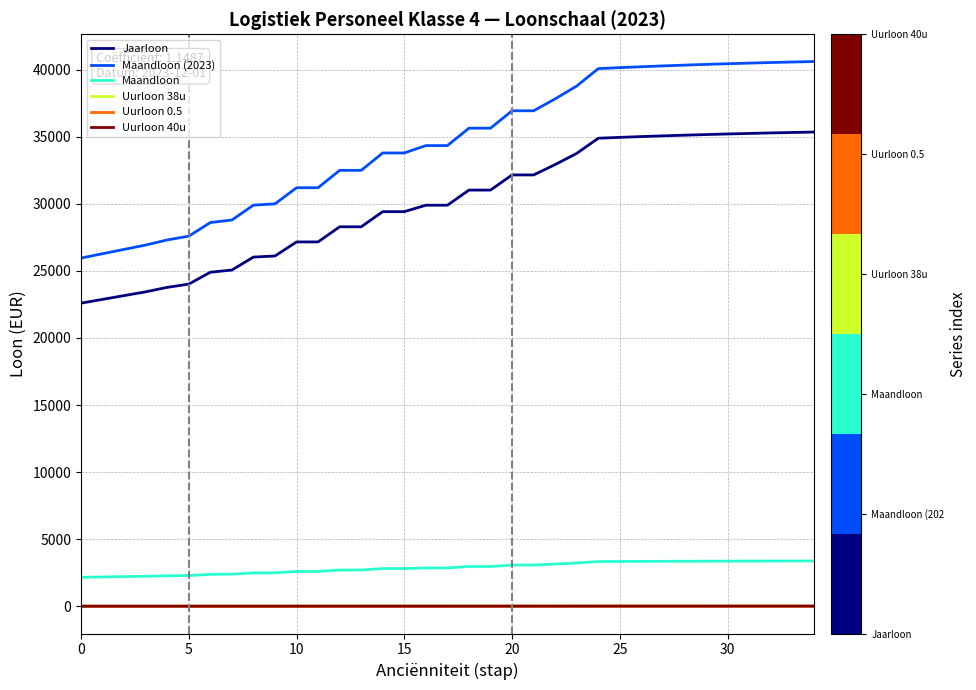

What is the difference between the second highest and second lowest values in the Uurloon 38u series?

7.2